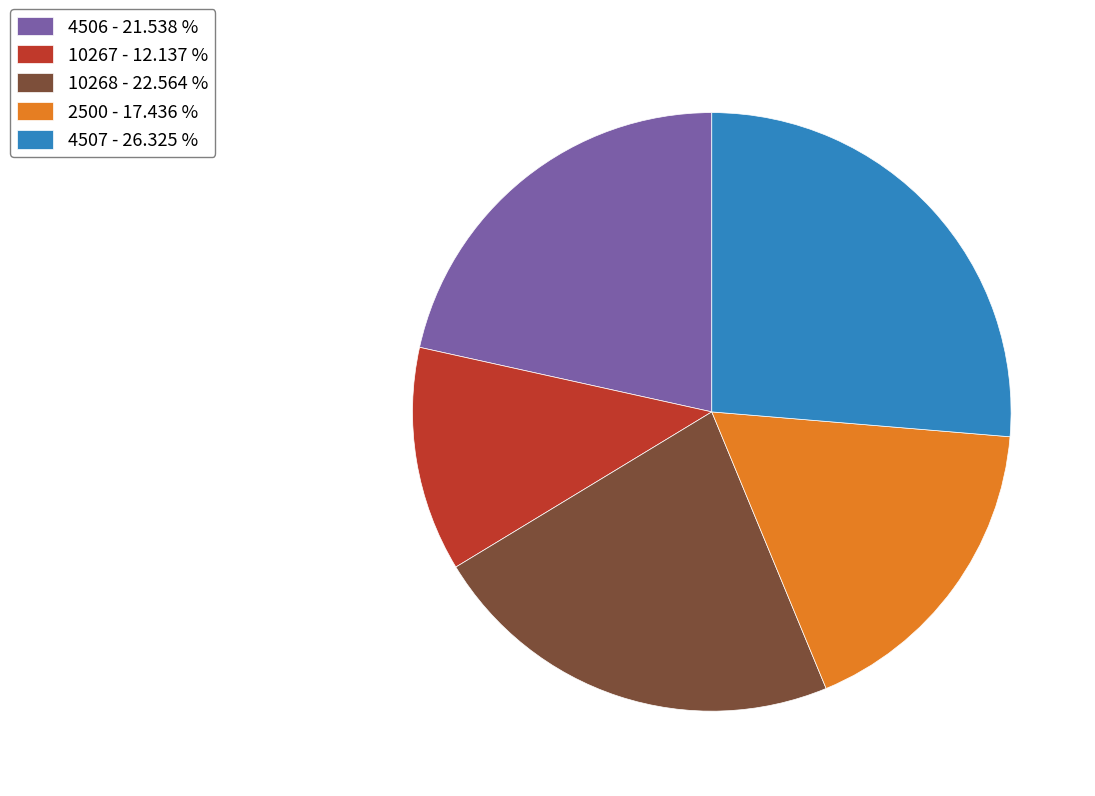

How many segments does this pie chart have?

5